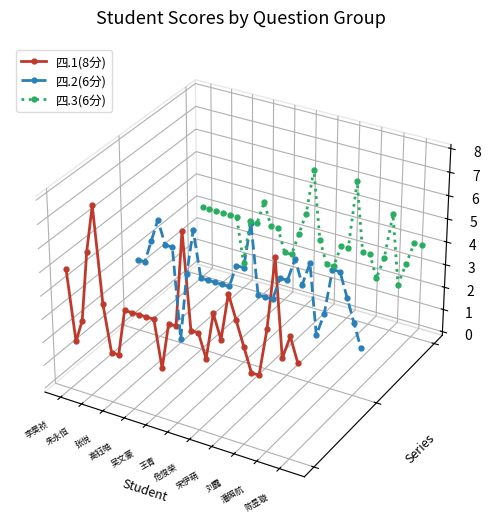

The value of 四.1(8分) at 陈昱璇 is -0.0. True or false?

True